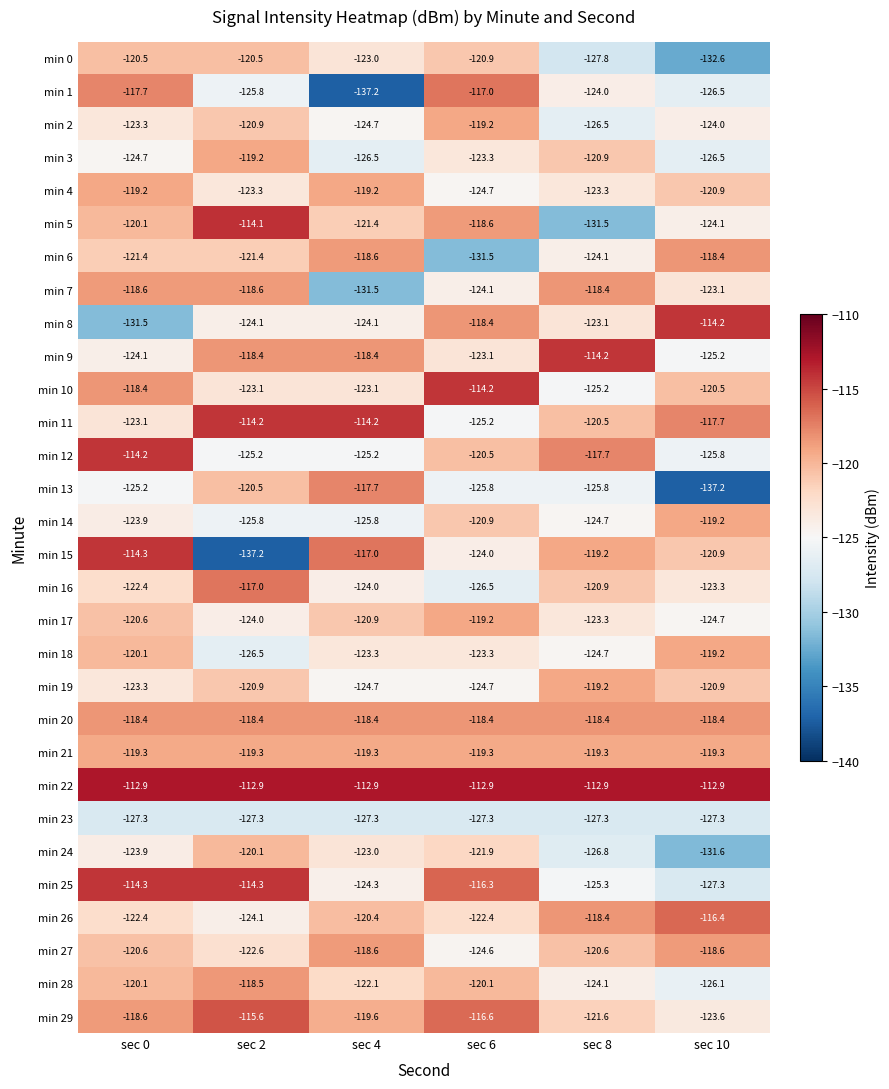

What is the difference between the highest and lowest values at sec 0?

18.6